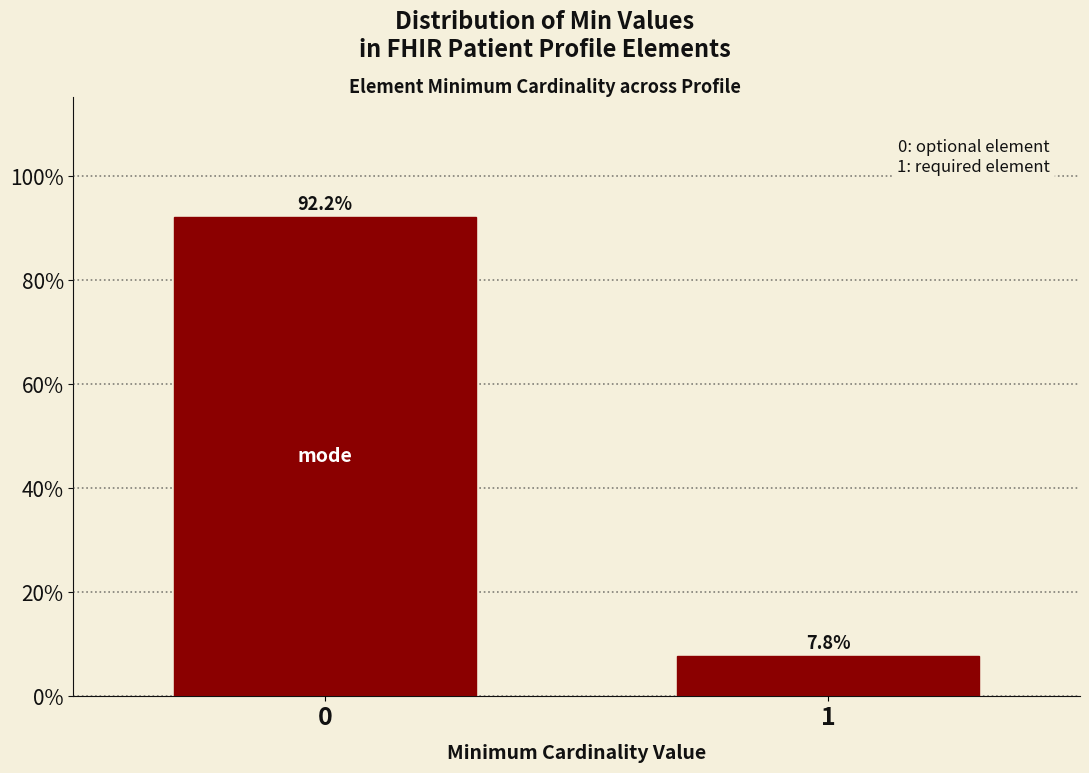

Reading left to right, what are all the values shown in this chart?

0=92.2	1=7.8